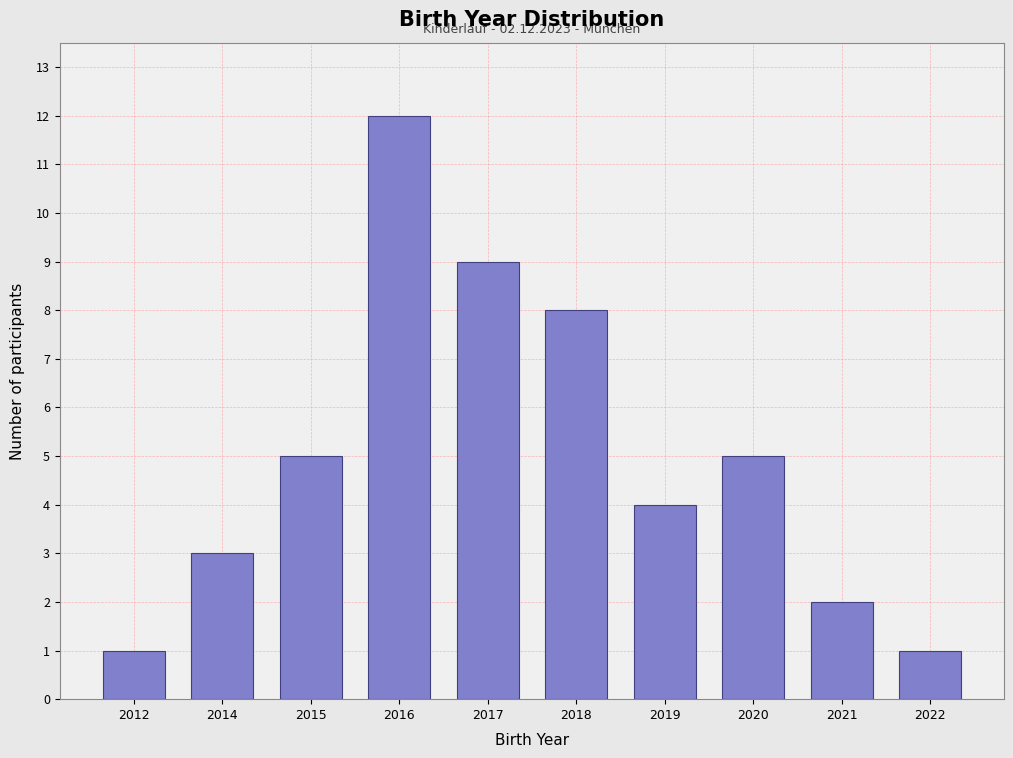

Reading left to right, what are all the values shown in this chart?

1	3	5	12	9	8	4	5	2	1